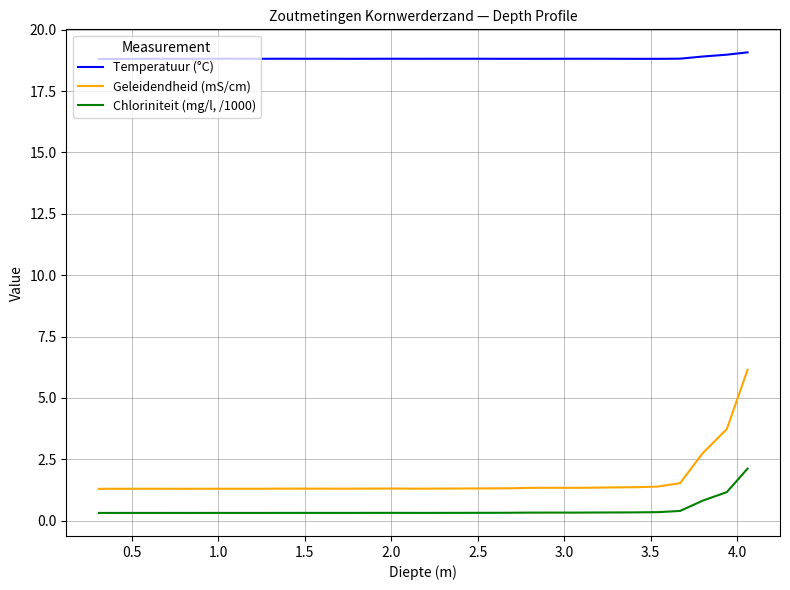

Which series has the largest total across all categories?

Temperatuur (°C)